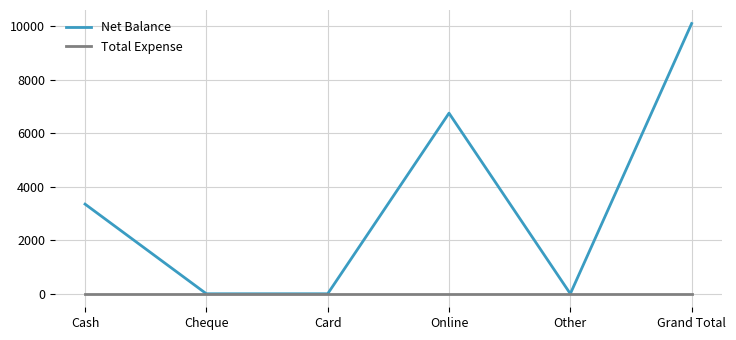

At how many categories does at least one series exceed 5417?

2